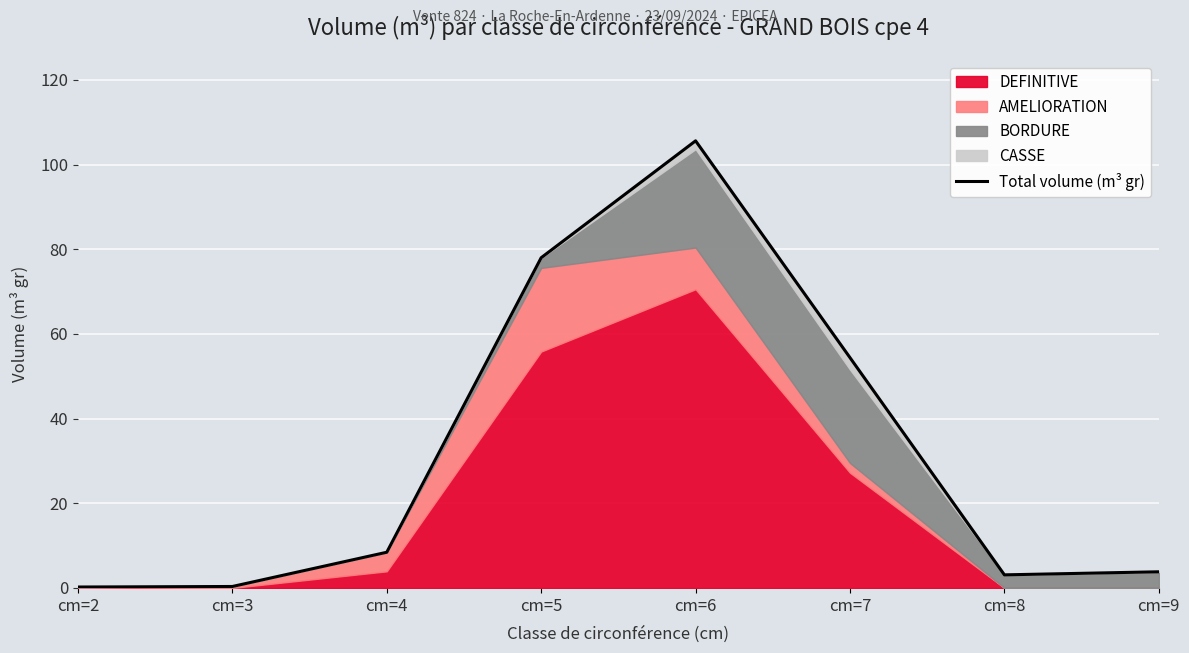

Read the value at cm=2.

0.2